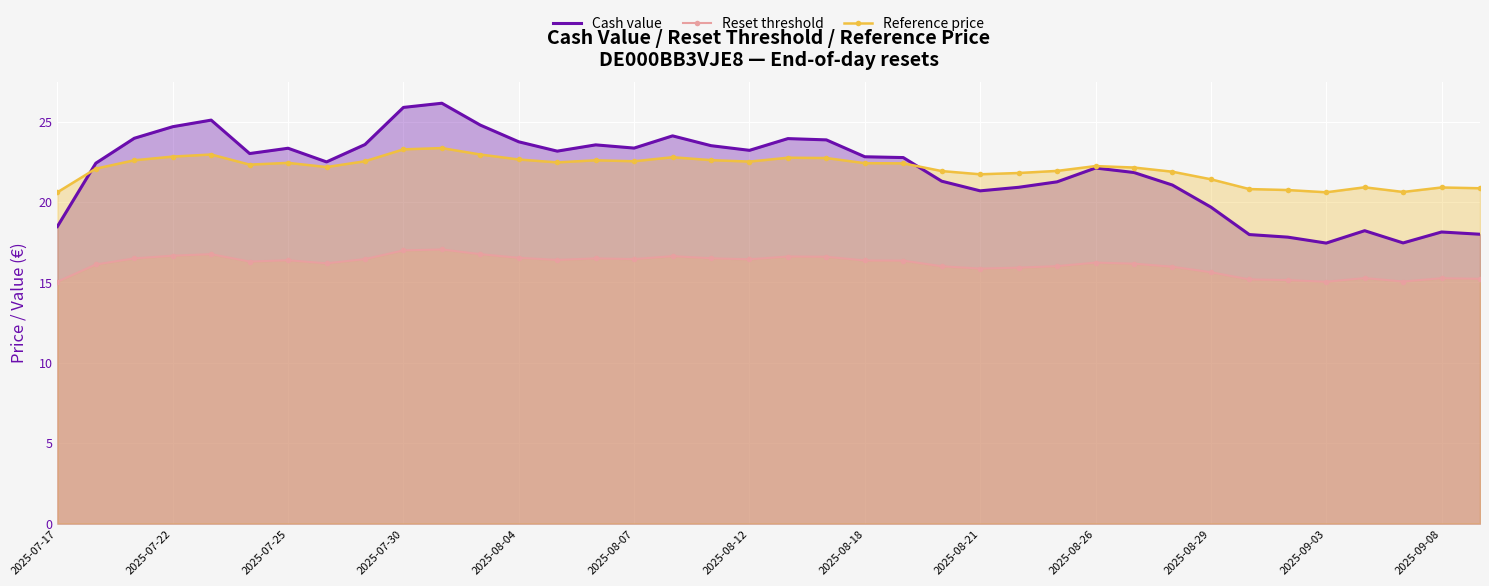

What is the difference between the second highest and second lowest values in the Reference price series?

2.7